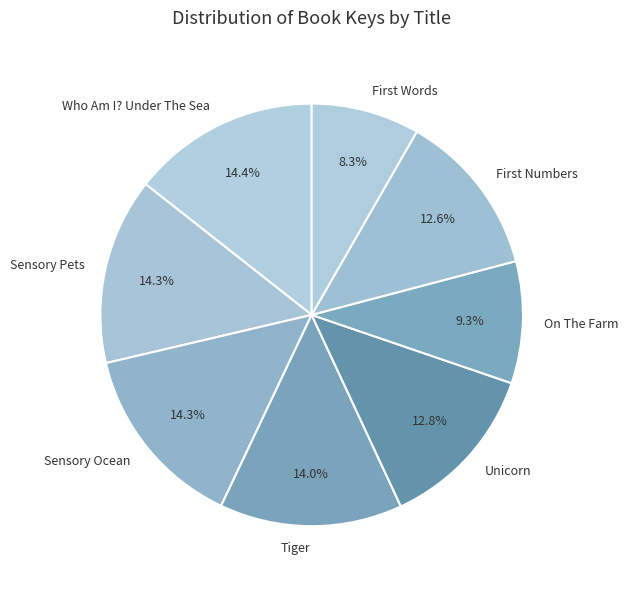

Which slice is the smallest?

First Words